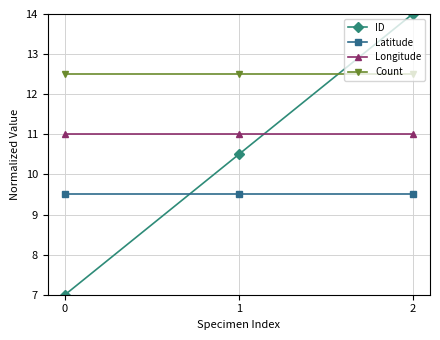

What is the value of the Latitude point at the 1st from the left?

9.5